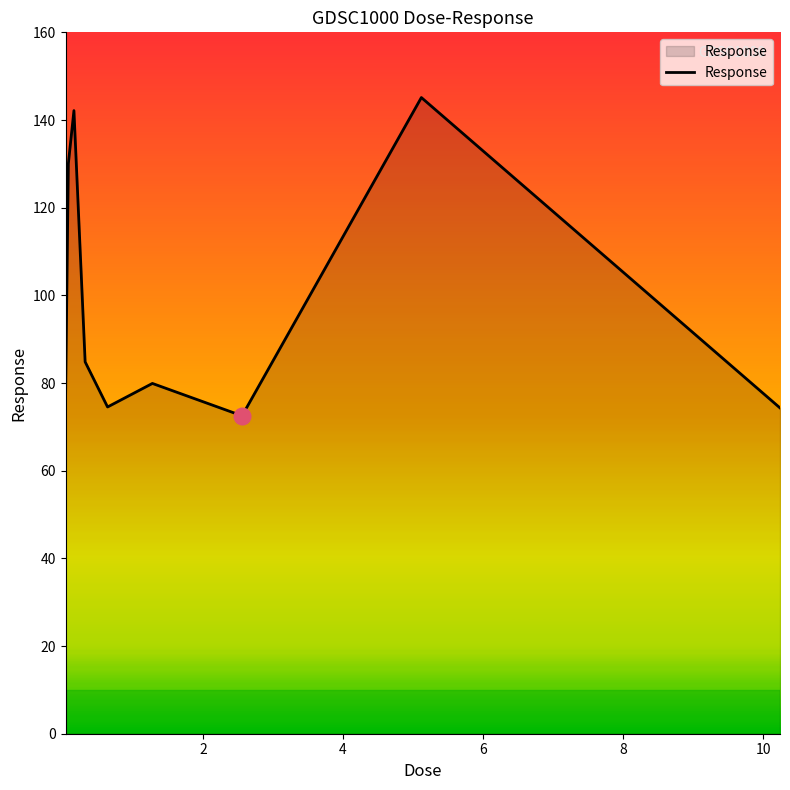

What is the smallest value displayed?

72.5